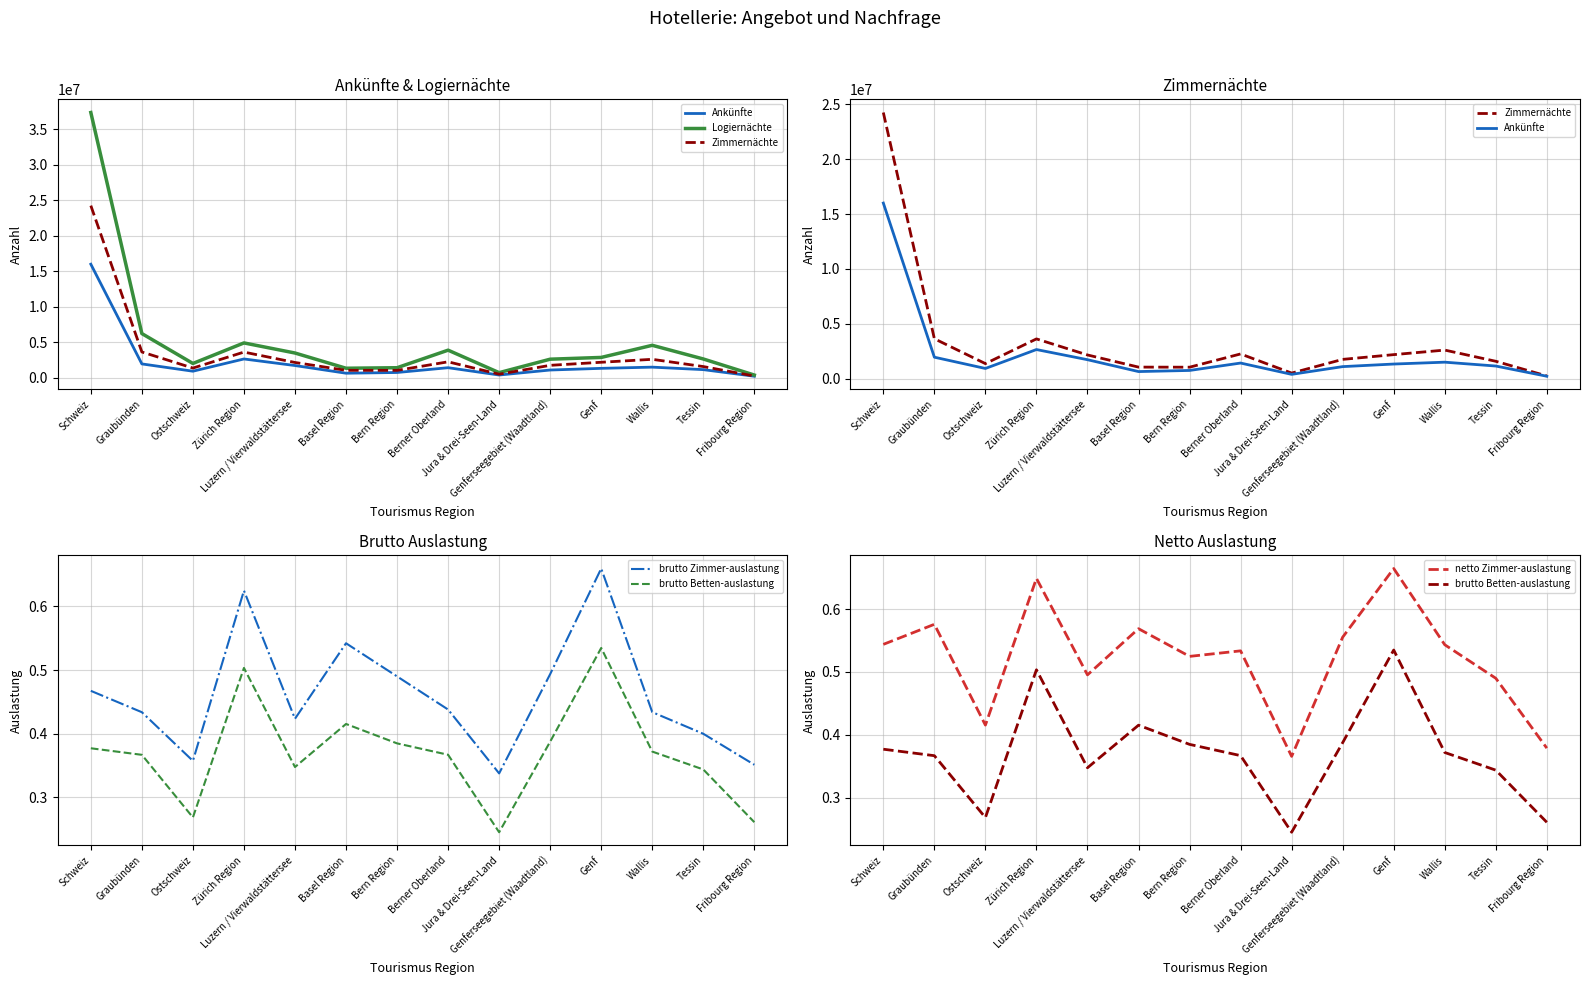

What is the smallest value displayed?

0.2